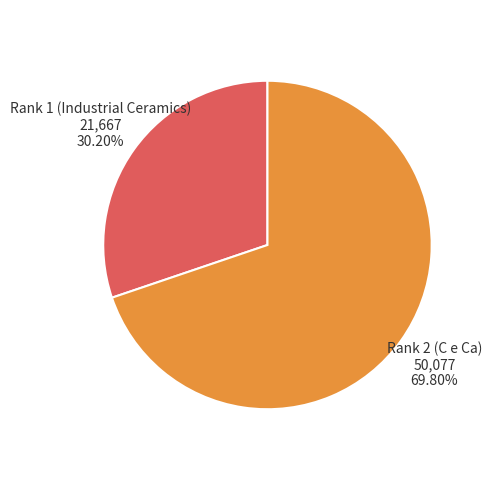

Does any single category account for the majority?

Yes